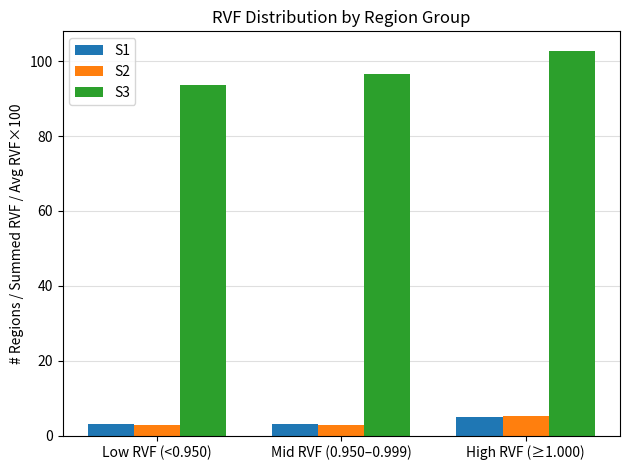

What are all the series names shown in the legend?

S1, S2, S3